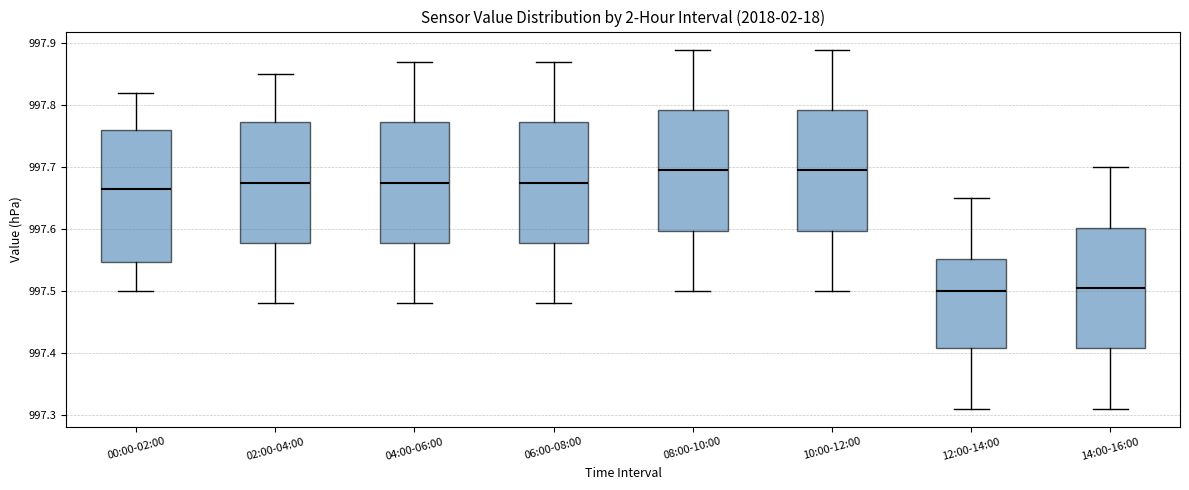

Which box is the tallest, from its lower edge to its upper edge?

00:00-02:00